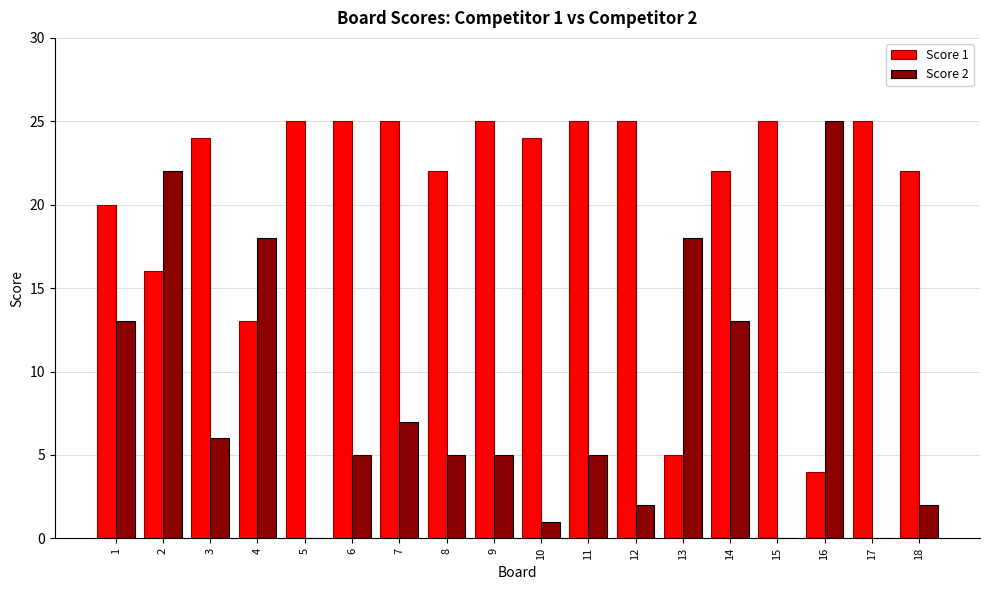

At which label does Score 2 reach its peak?

16